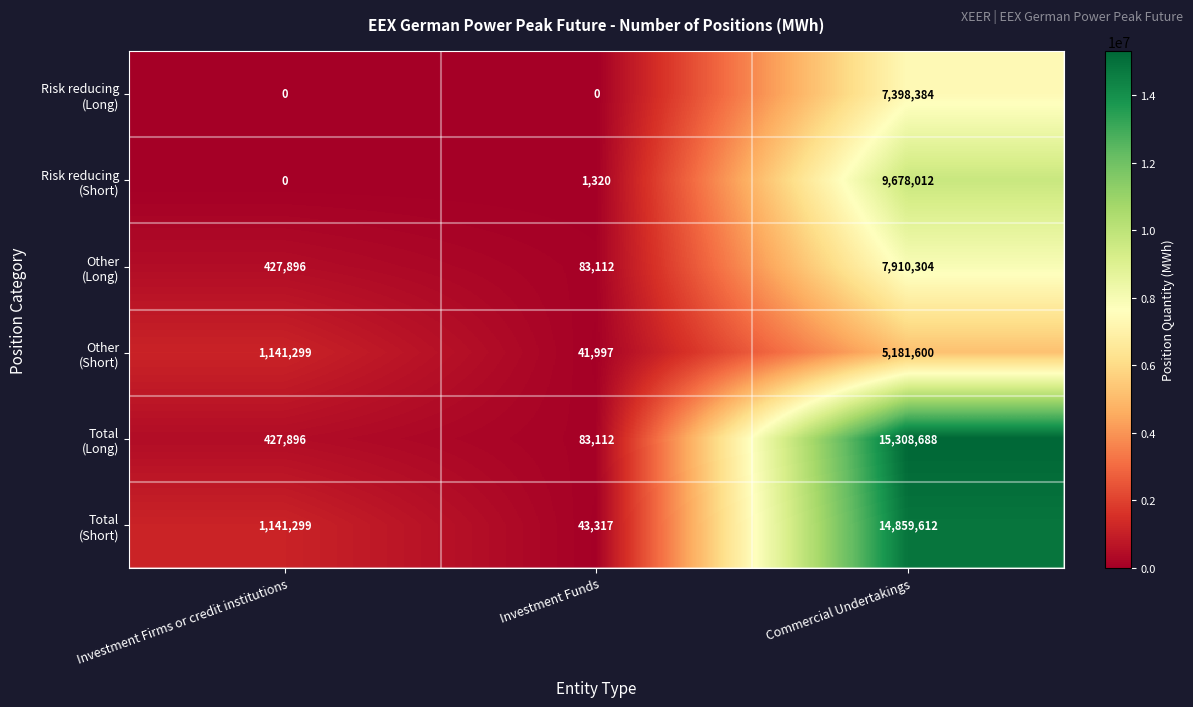

What is the difference between the highest and lowest values at Investment Firms or credit institutions?

1141299